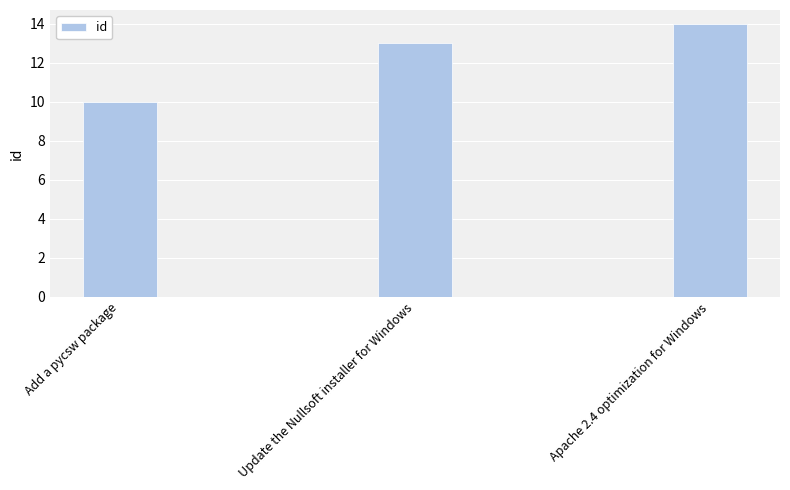

Reading right to left, list all the values displayed in this chart.

14	13	10